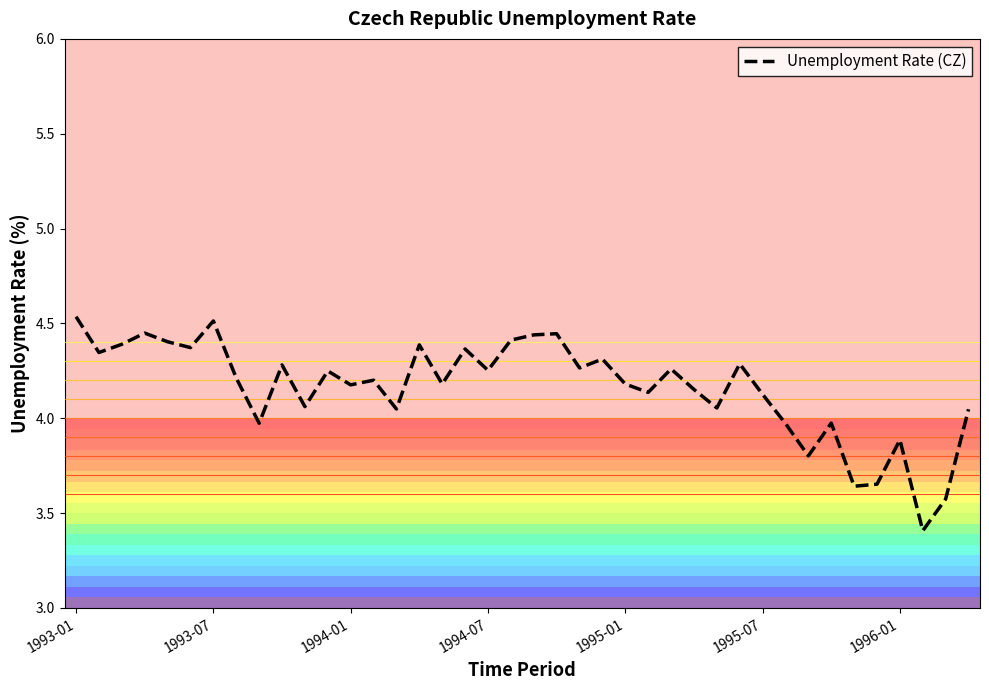

What is the difference between the maximum and minimum values?

1.1